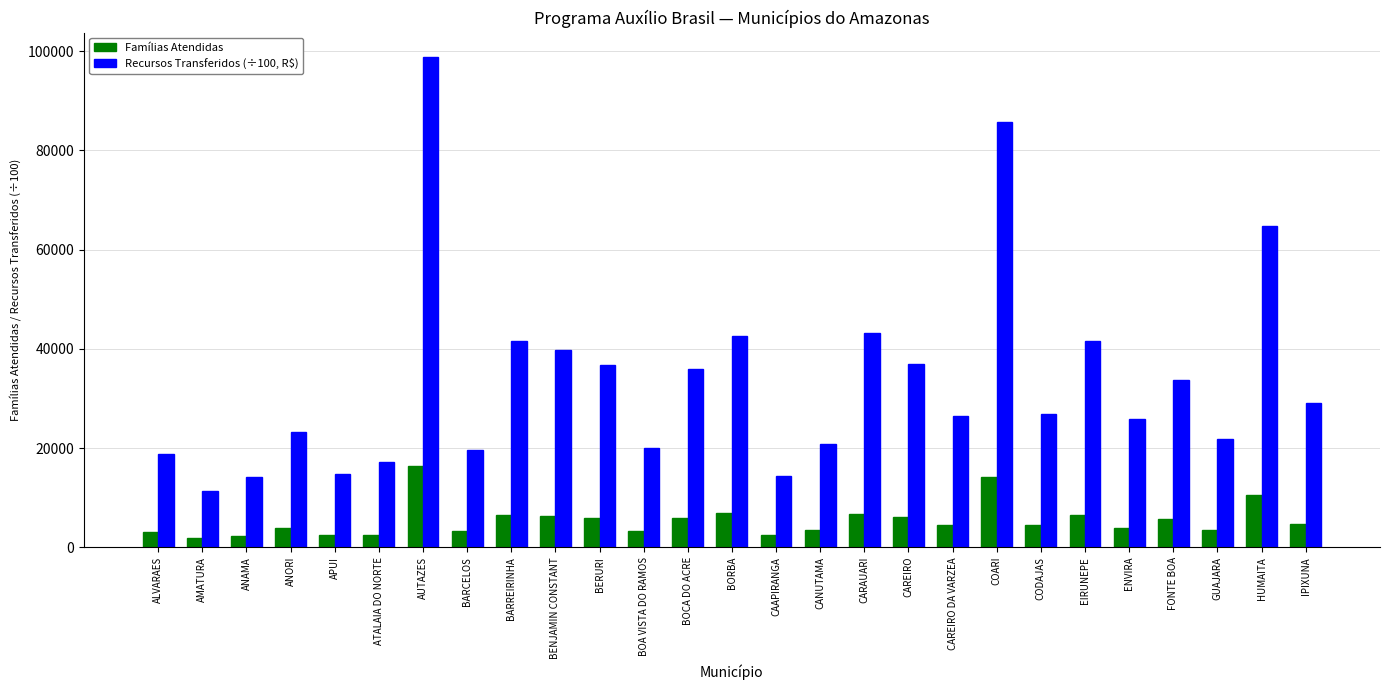

Which series has the largest total across all categories?

Recursos Transferidos (÷100, R$)